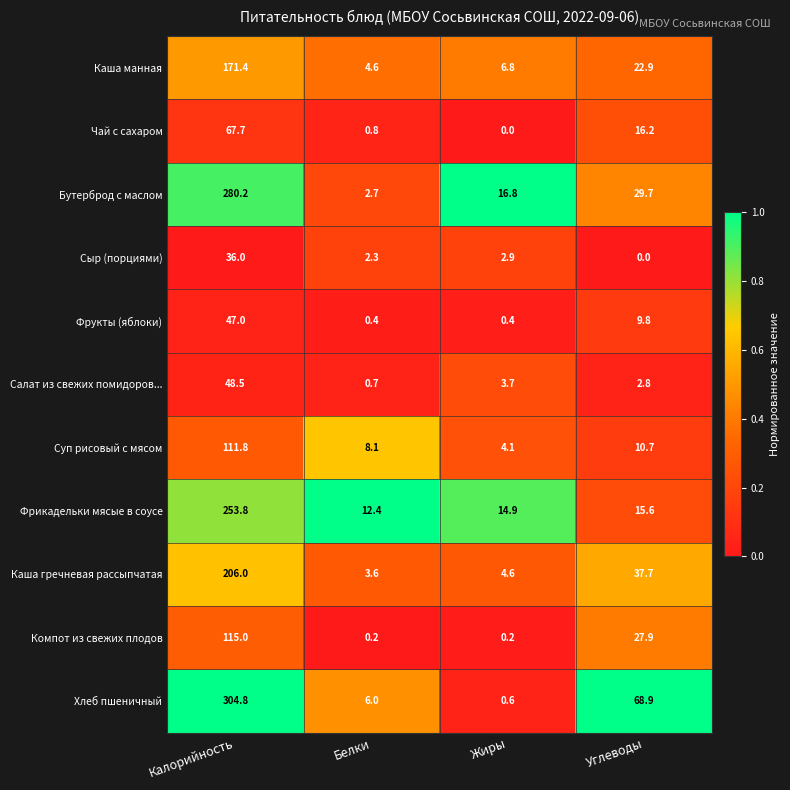

What is the difference between the Бутерброд с маслом values at Калорийность and Белки?

277.5